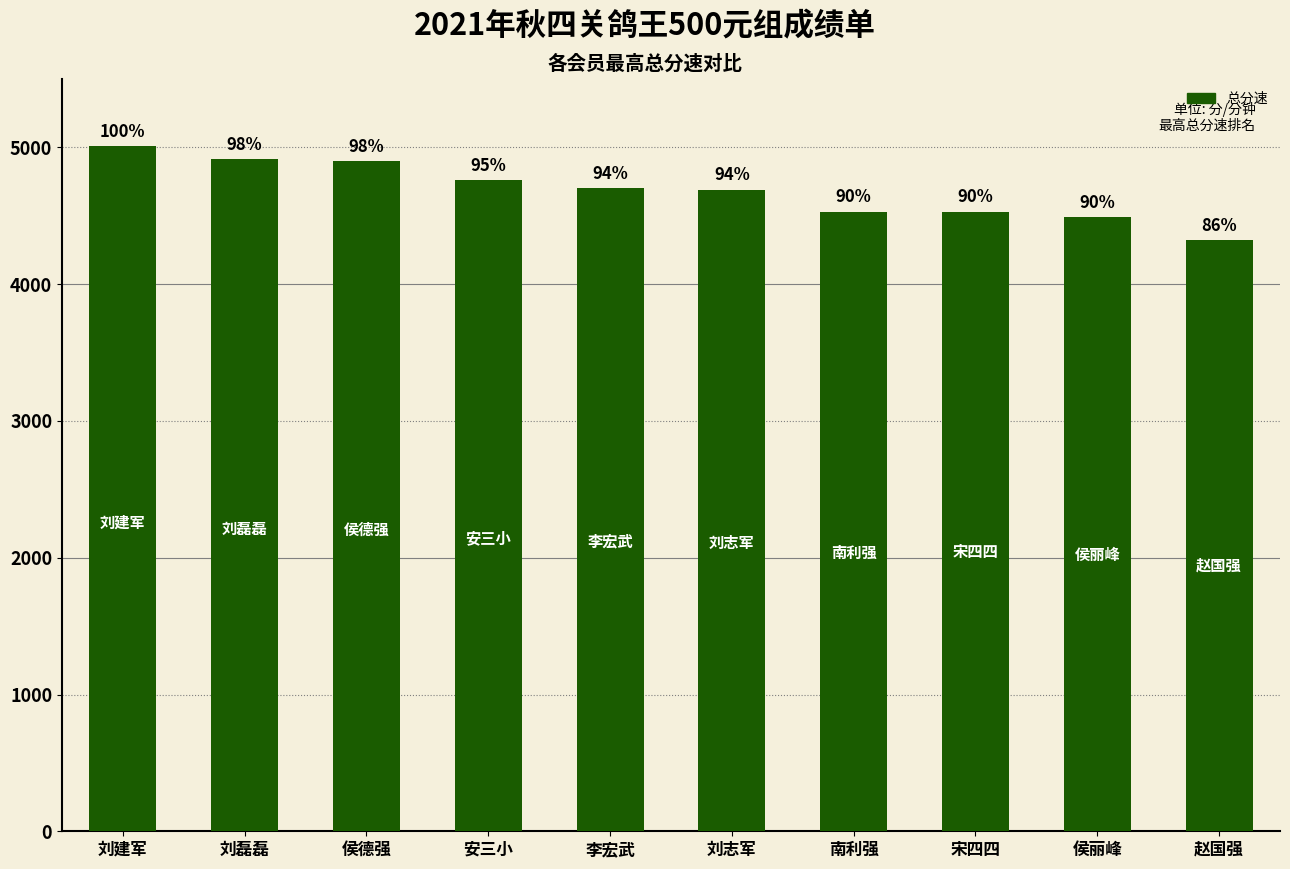

Reading left to right, transcribe all the data shown in this chart.

刘建军=5007.3	刘磊磊=4912.5	侯德强=4897.6	安三小=4758.3	李宏武=4702.6	刘志军=4689.9	南利强=4530.2	宋四四=4529.6	侯丽峰=4489.0	赵国强=4320.7